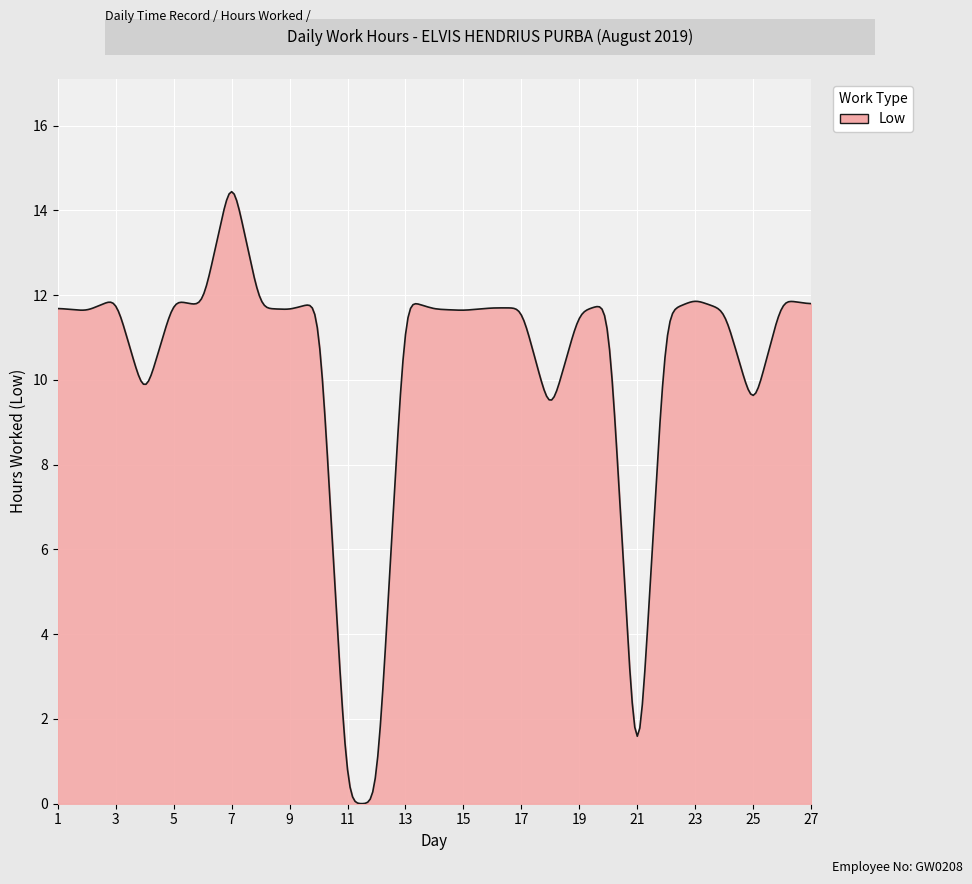

How many categories are shown in the chart?

300